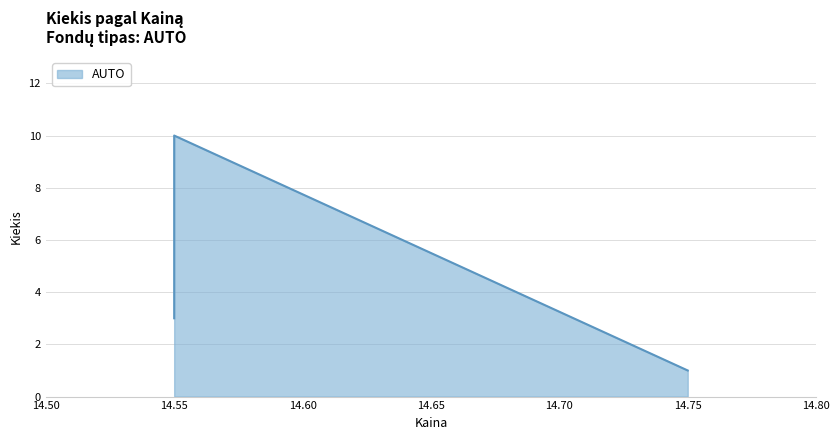

What value does the data have at 14.55?

10